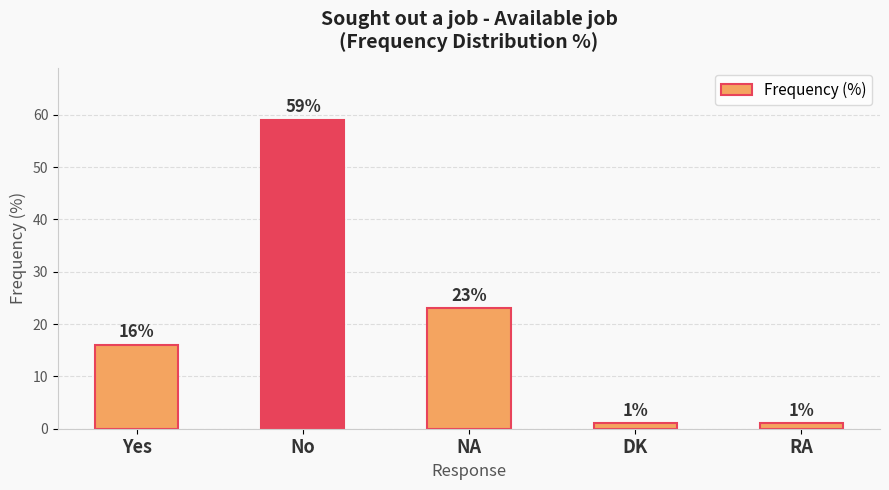

Reading left to right, what are all the values shown in this chart?

16	59	23	1	1